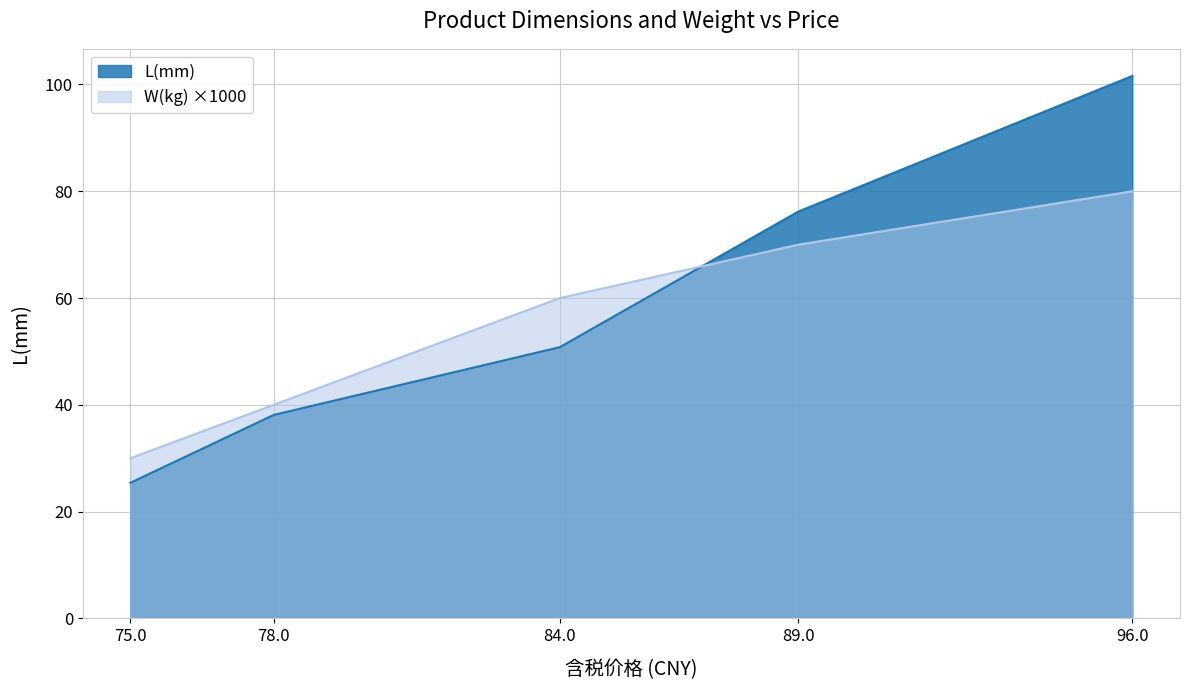

At which label is W(kg) closest to 55?

84.0